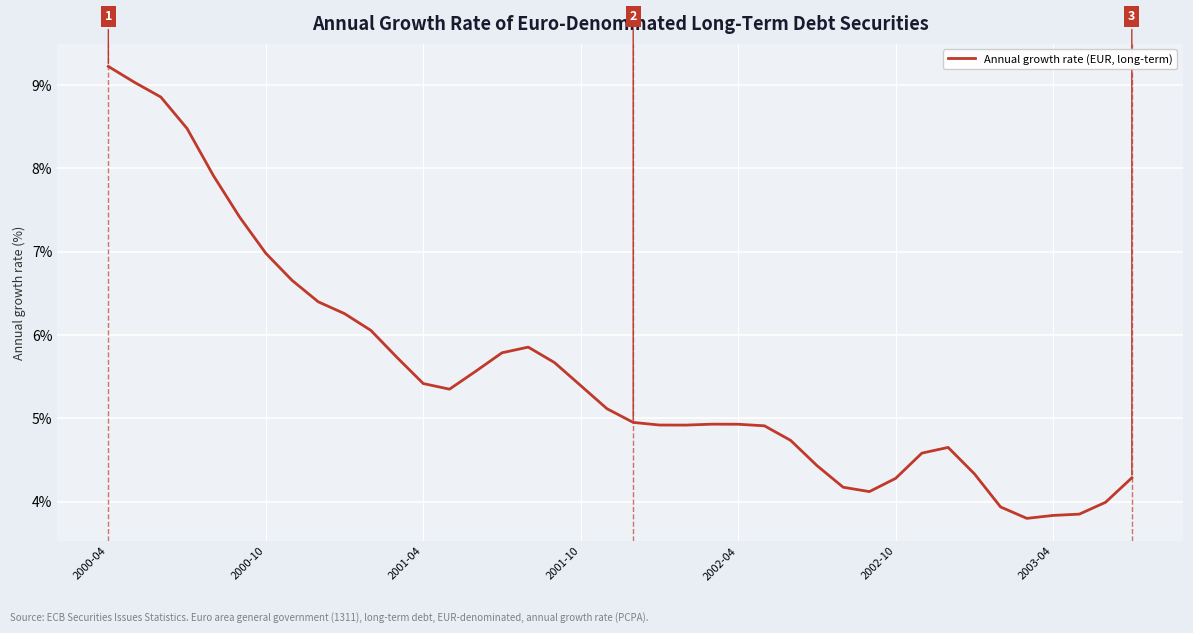

What is the difference between the maximum and minimum values?

5.4